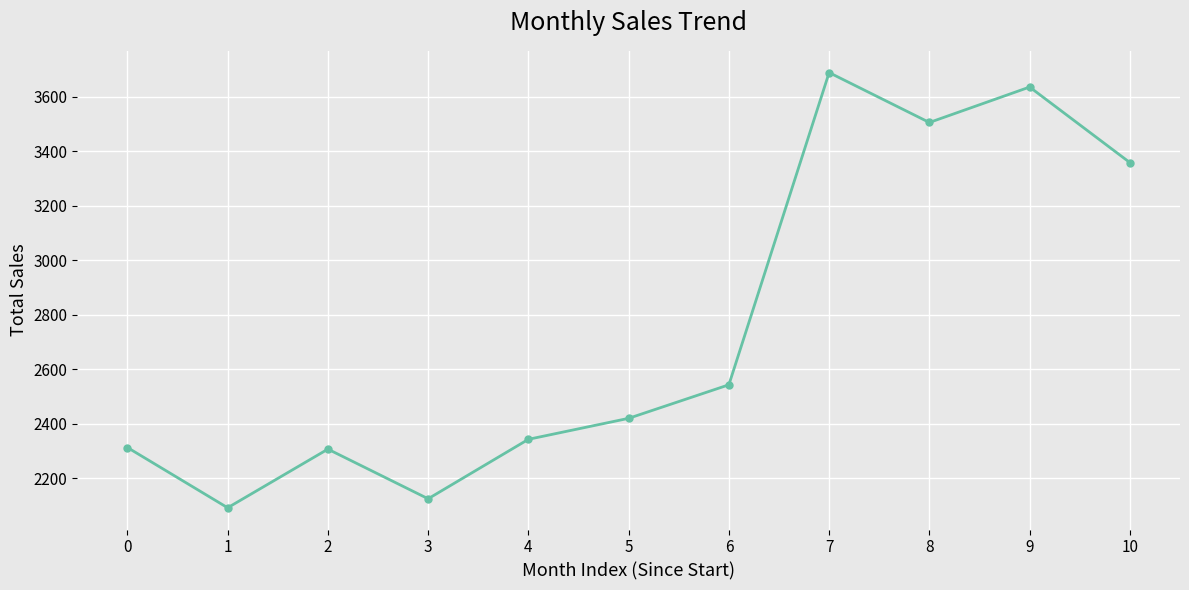

What is the approximate value at 10?

3358